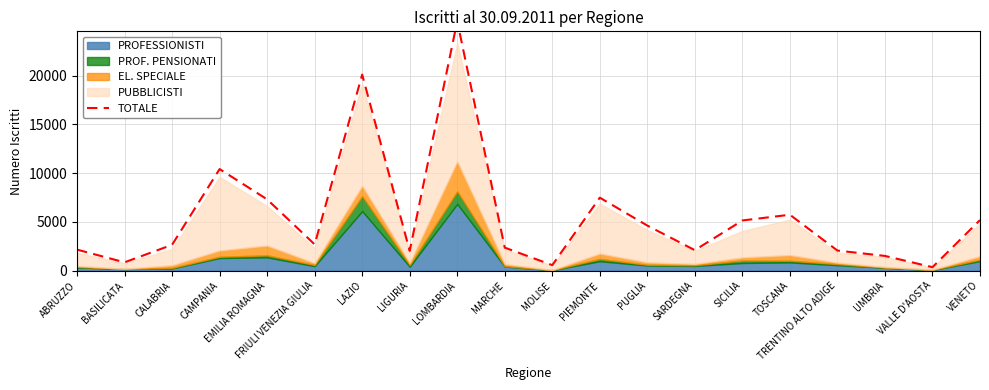

What is the average value?

5548